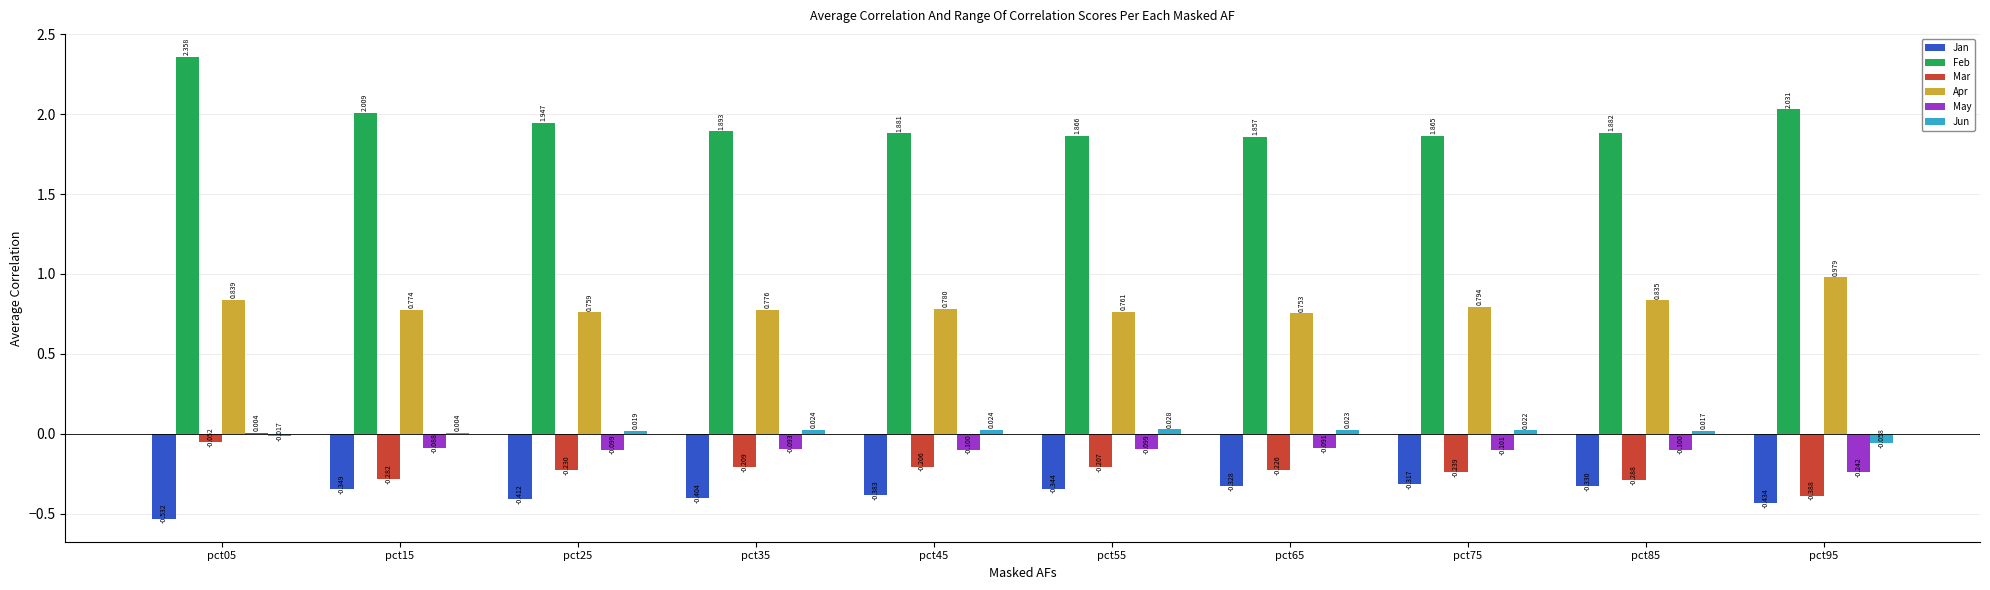

Is the value of May at pct75 greater than the value of Mar at pct05?

No